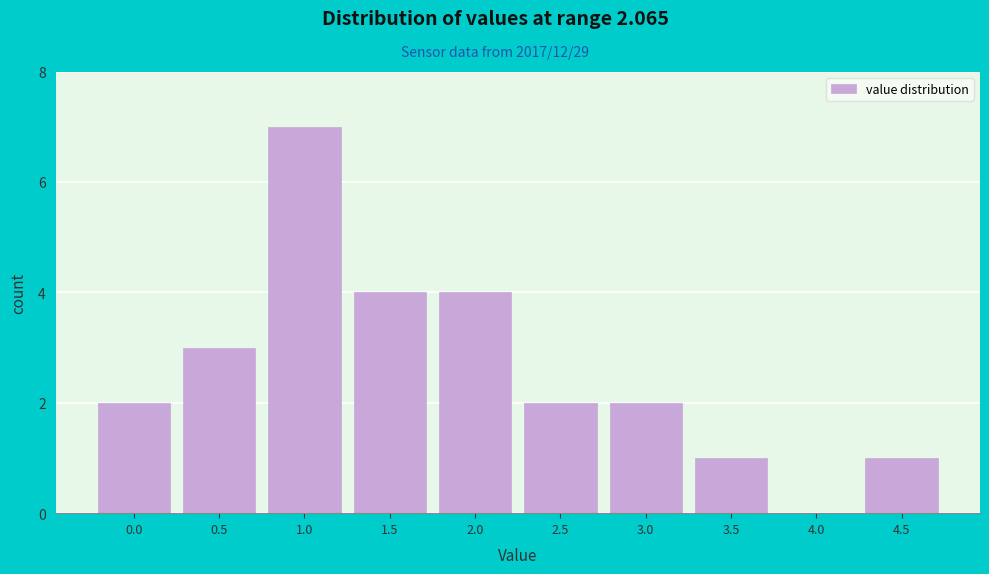

Reading left to right, list all the values displayed in this chart.

0.0=2	0.5=3	1.0=7	1.5=4	2.0=4	2.5=2	3.0=2	3.5=1	4.0=0	4.5=1